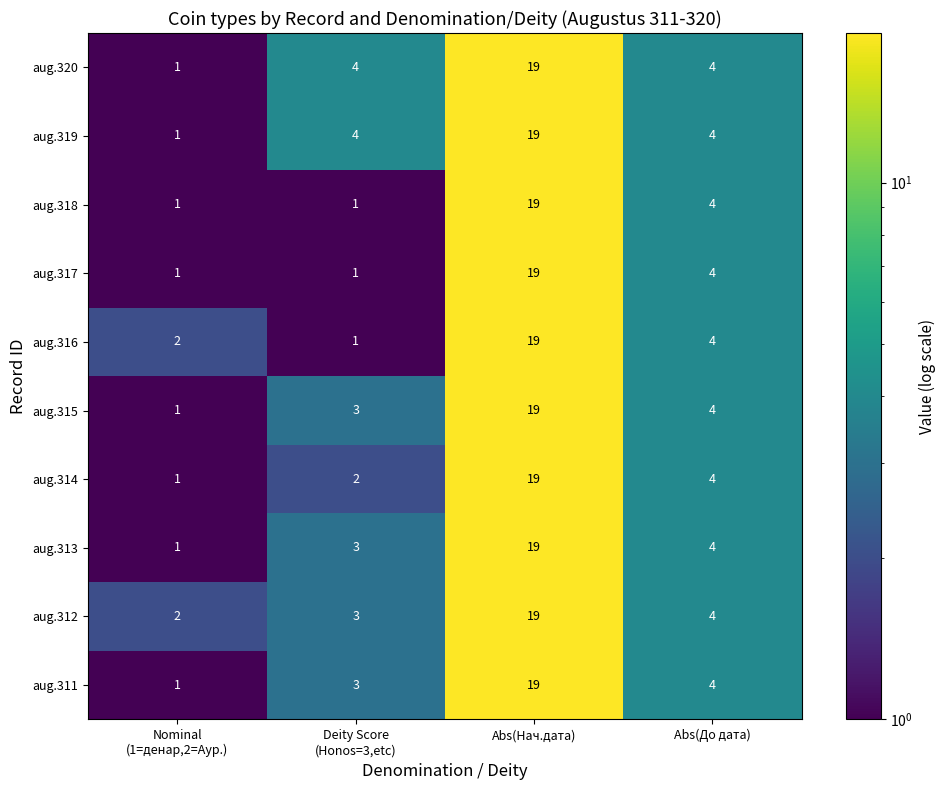

The aug.317 series shows 4 at Abs(До дата). True or false?

True